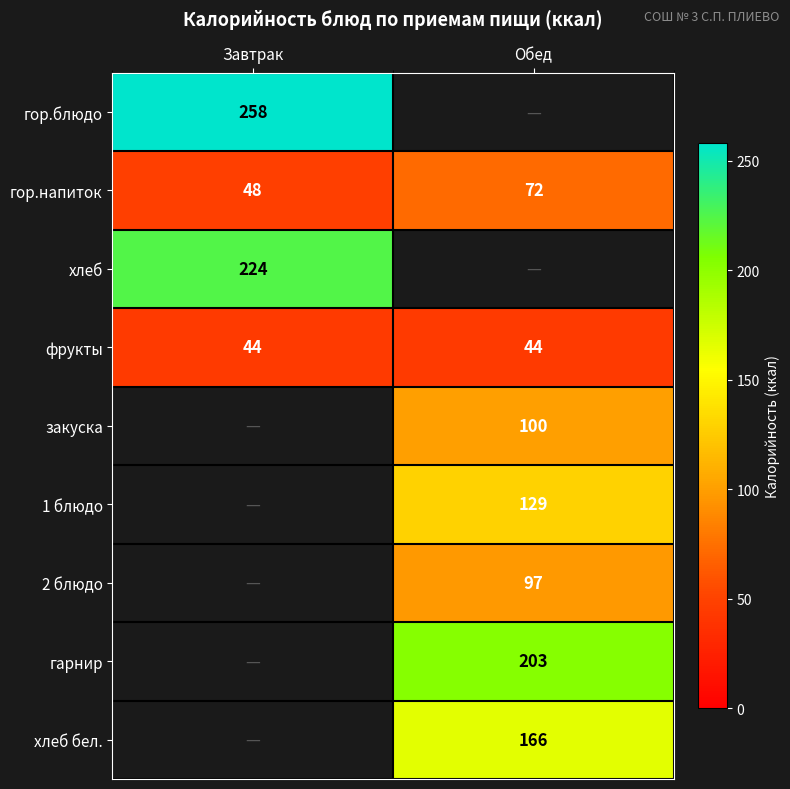

Is the value of хлеб at Завтрак greater than the value of фрукты at Обед?

Yes